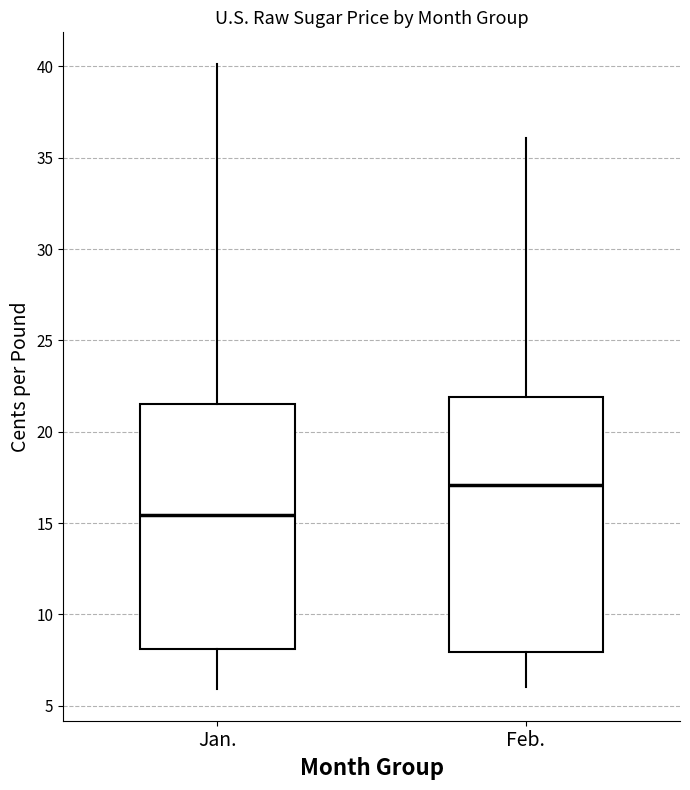

Where is the lower edge of the box for Feb. on the y-axis? The values are not printed on the chart, so give them approximately, as read against the axis.

8.0